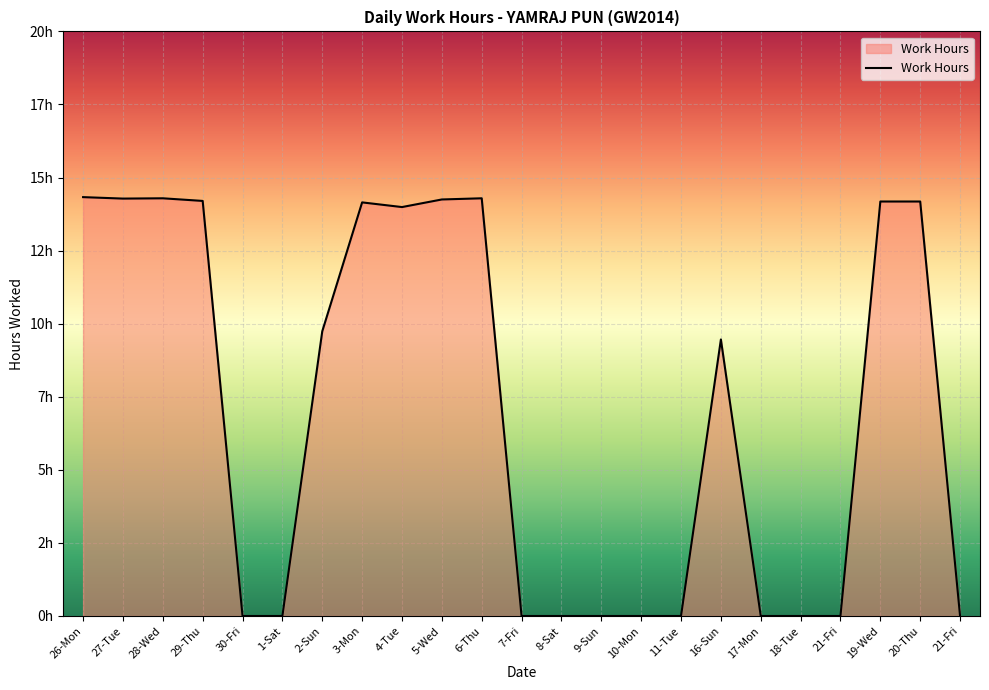

Count the number of data series in this chart.

1